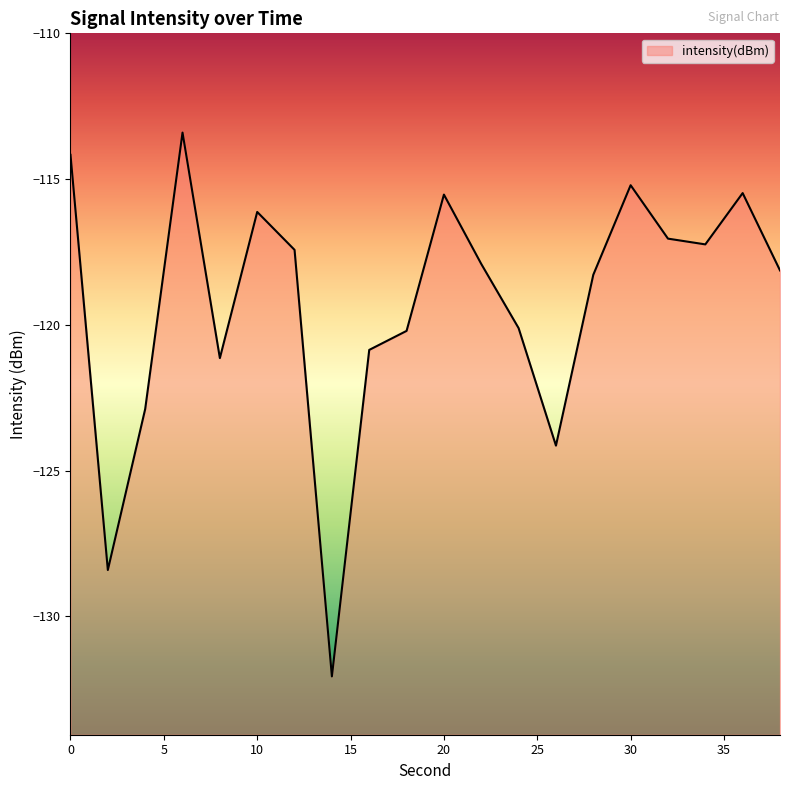

Which label corresponds to the smallest value in the chart?

14